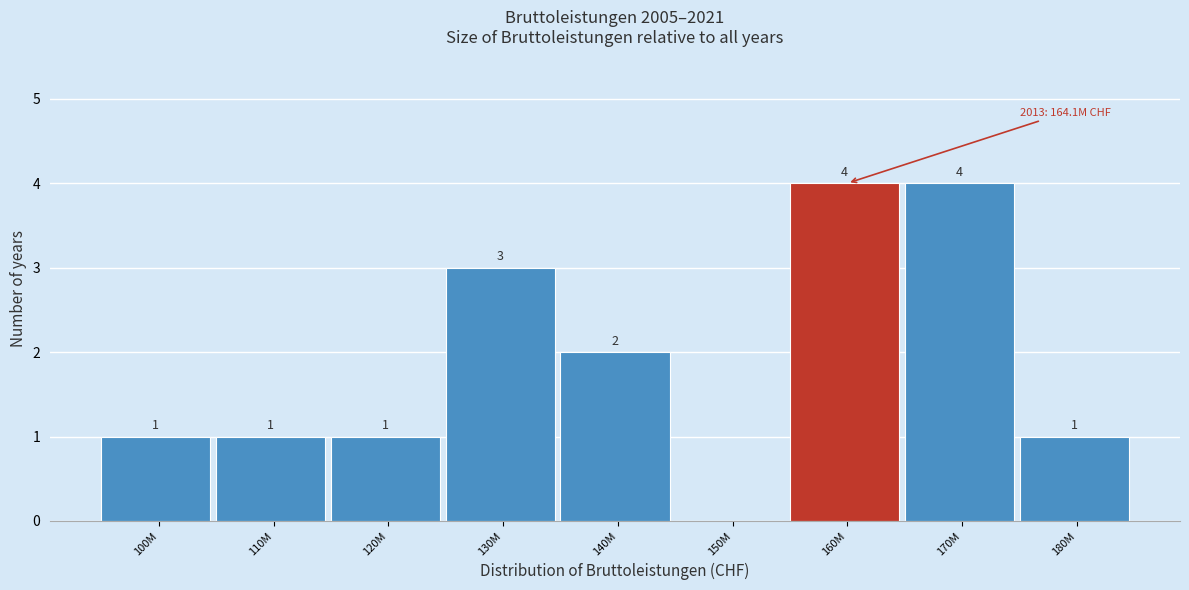

Reading left to right, transcribe all the data shown in this chart.

100M=1	110M=1	120M=1	130M=3	140M=2	150M=0	160M=4	170M=4	180M=1